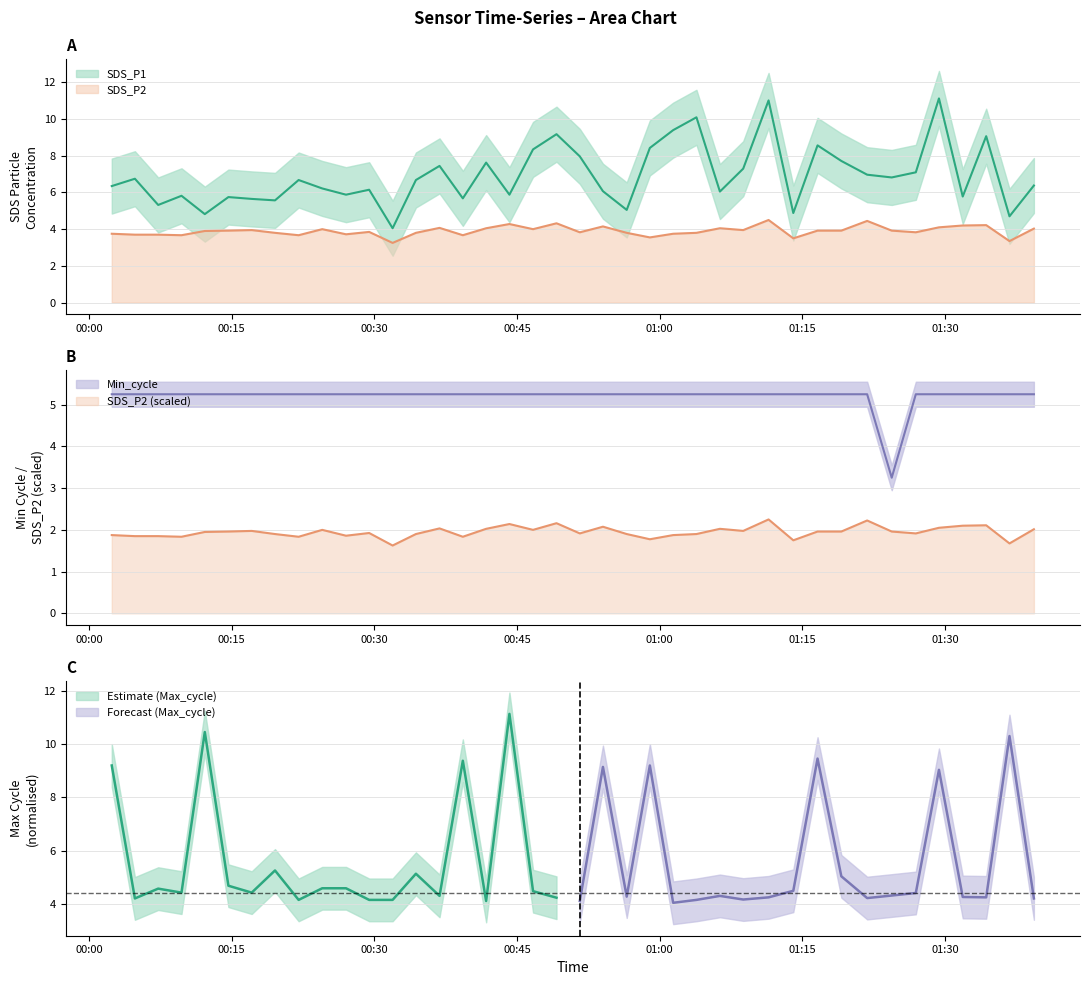

What is the difference between the highest and lowest values at 2023/08/24 00:56:32?

1.4